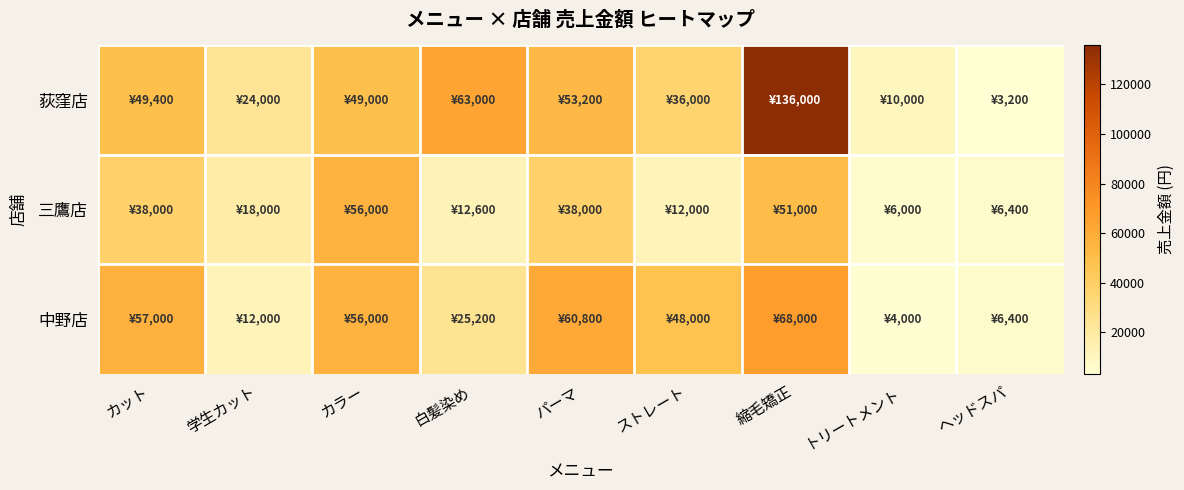

Between カラー and ヘッドスパ, which is larger?

カラー